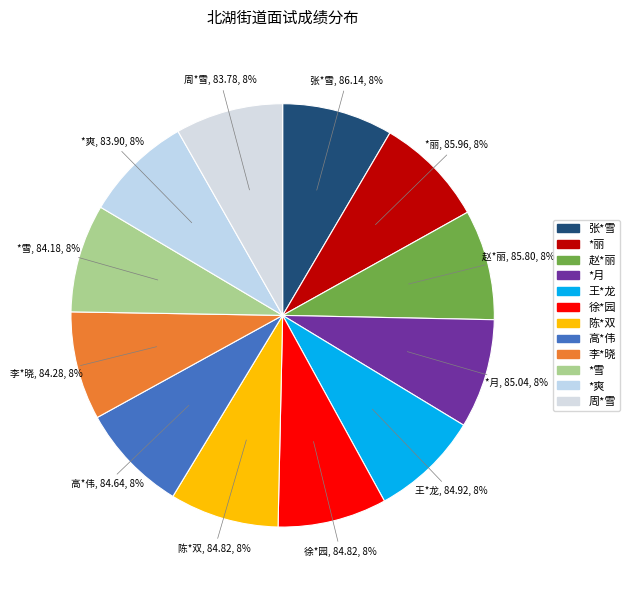

To the nearest percent, what portion does *丽 represent?

8%